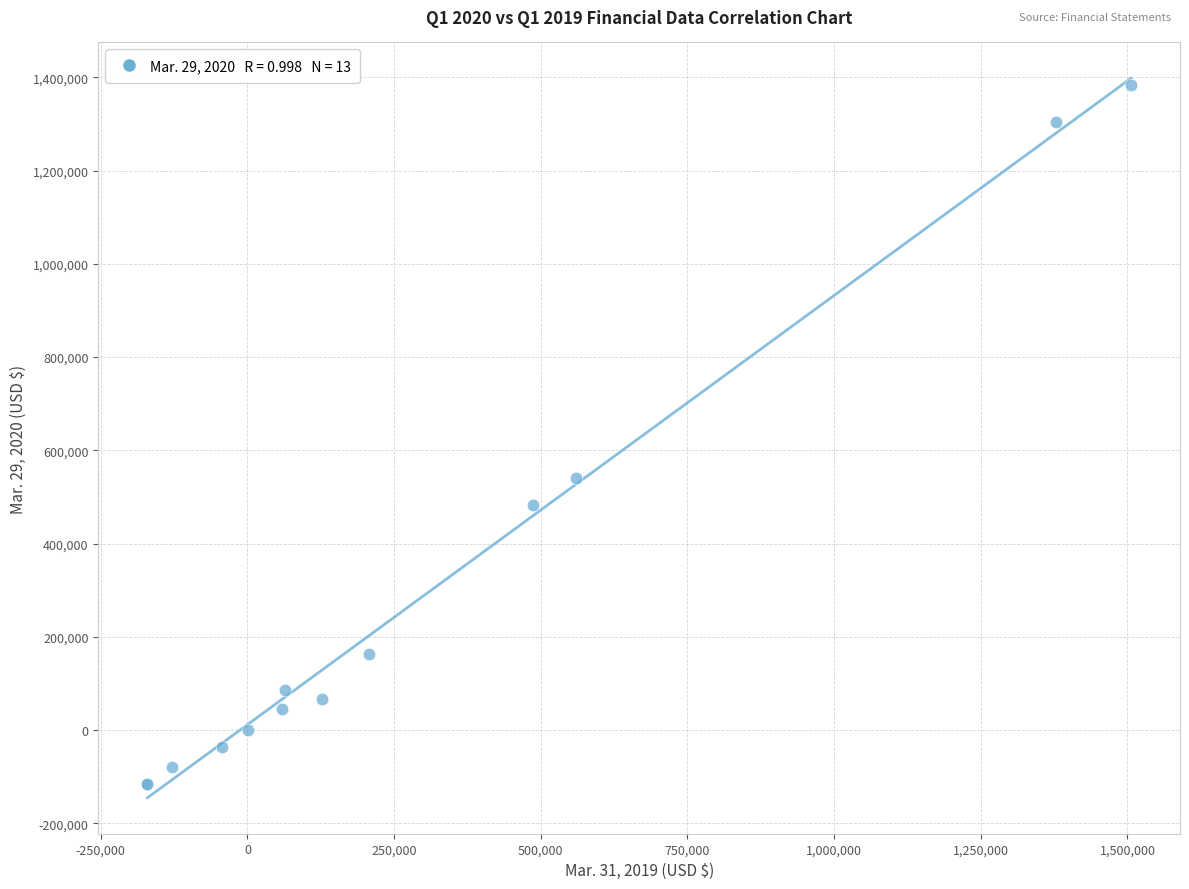

What Y value in the scatter plot is closest to 633481?

540100